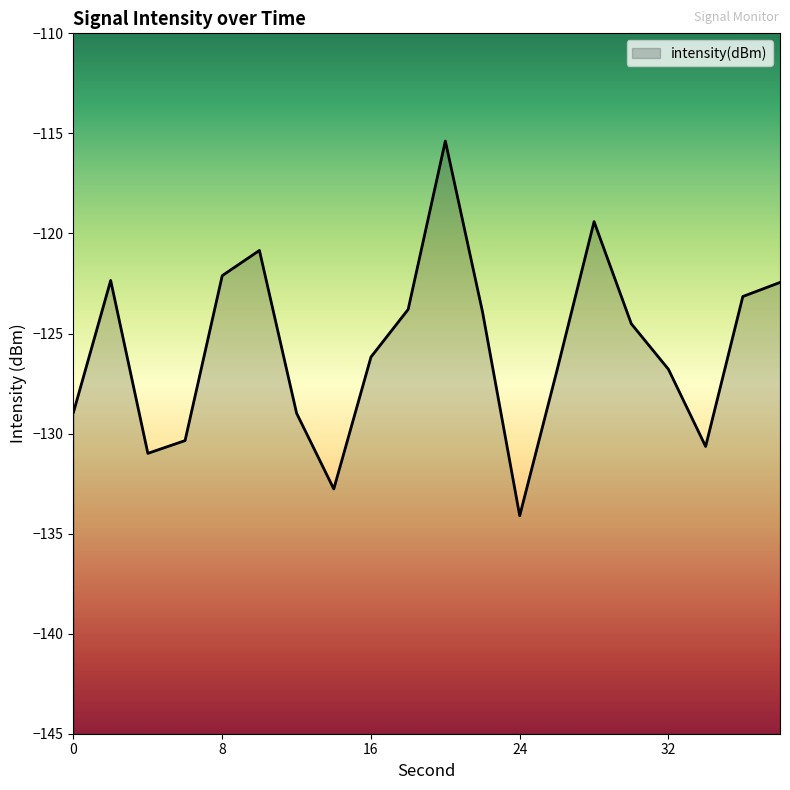

Where is the data nearest to the value -124?

22